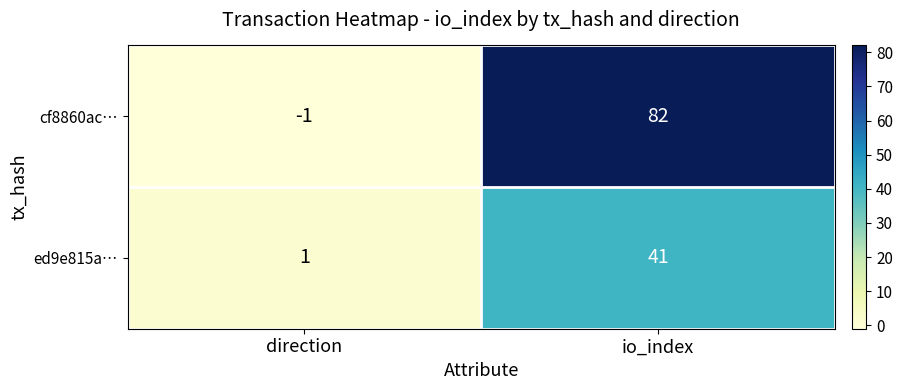

At which label is cf8860ac… closest to 40?

direction